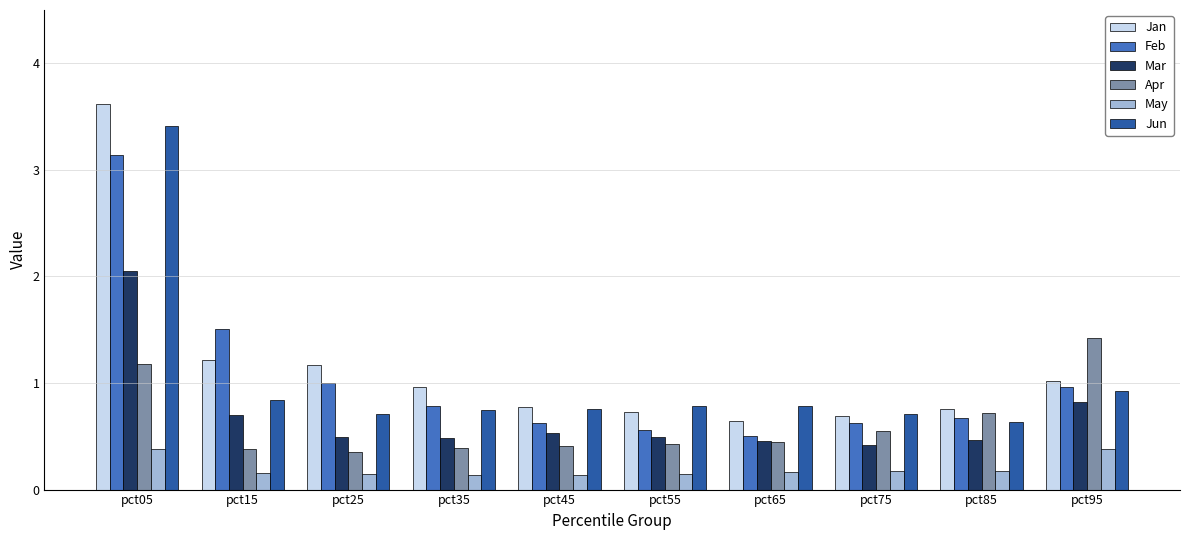

The Mar series shows 3.3 at pct05. True or false?

False